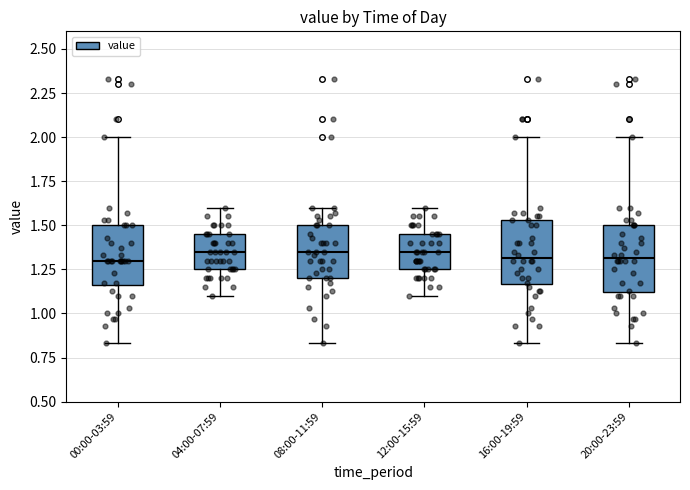

Where does the lower whisker of the box for 04:00-07:59 end on the y-axis? The values are not printed on the chart, so give them approximately, as read against the axis.

1.10